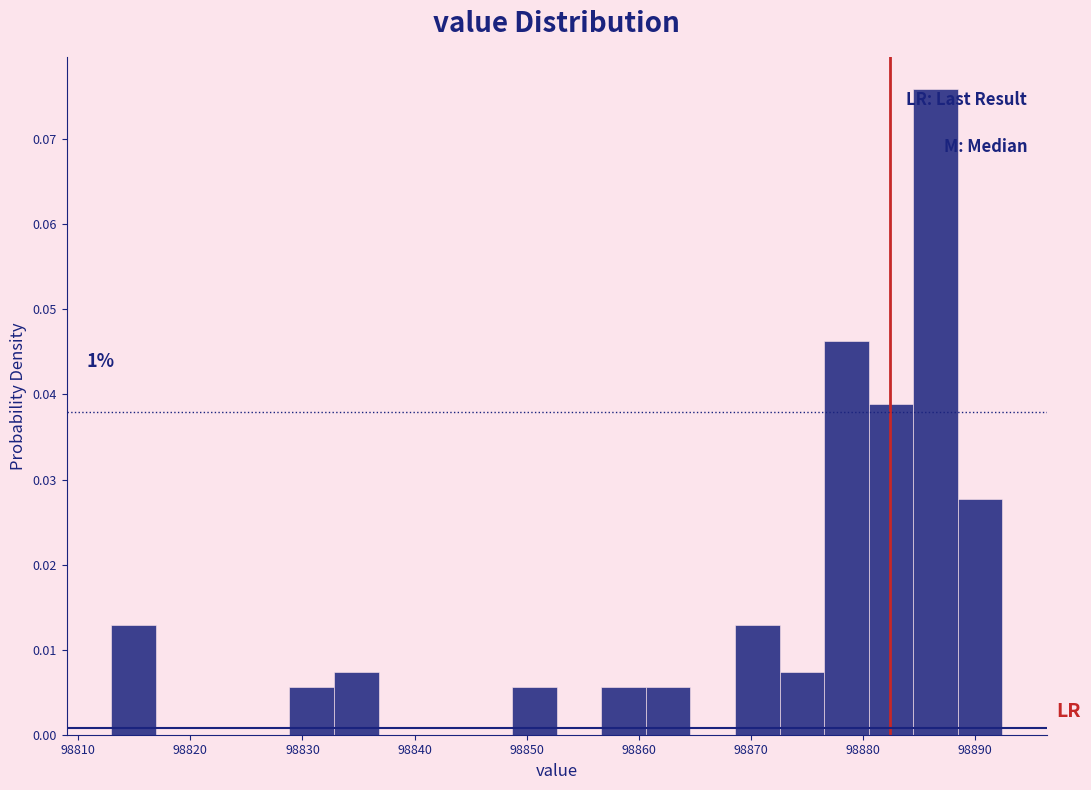

Read against the x-axis, roughly where is the centre of the tallest bar?

98886